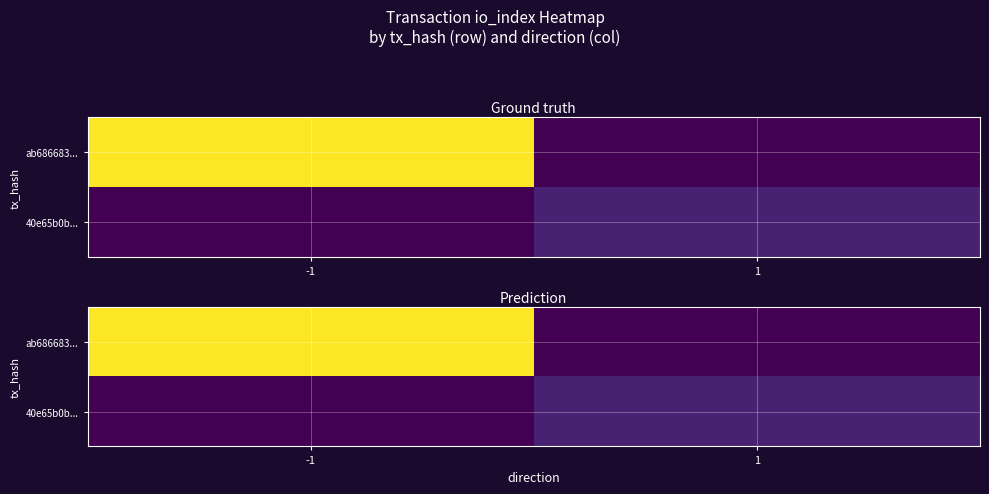

Where is ab686683... nearest to the value 93?

1